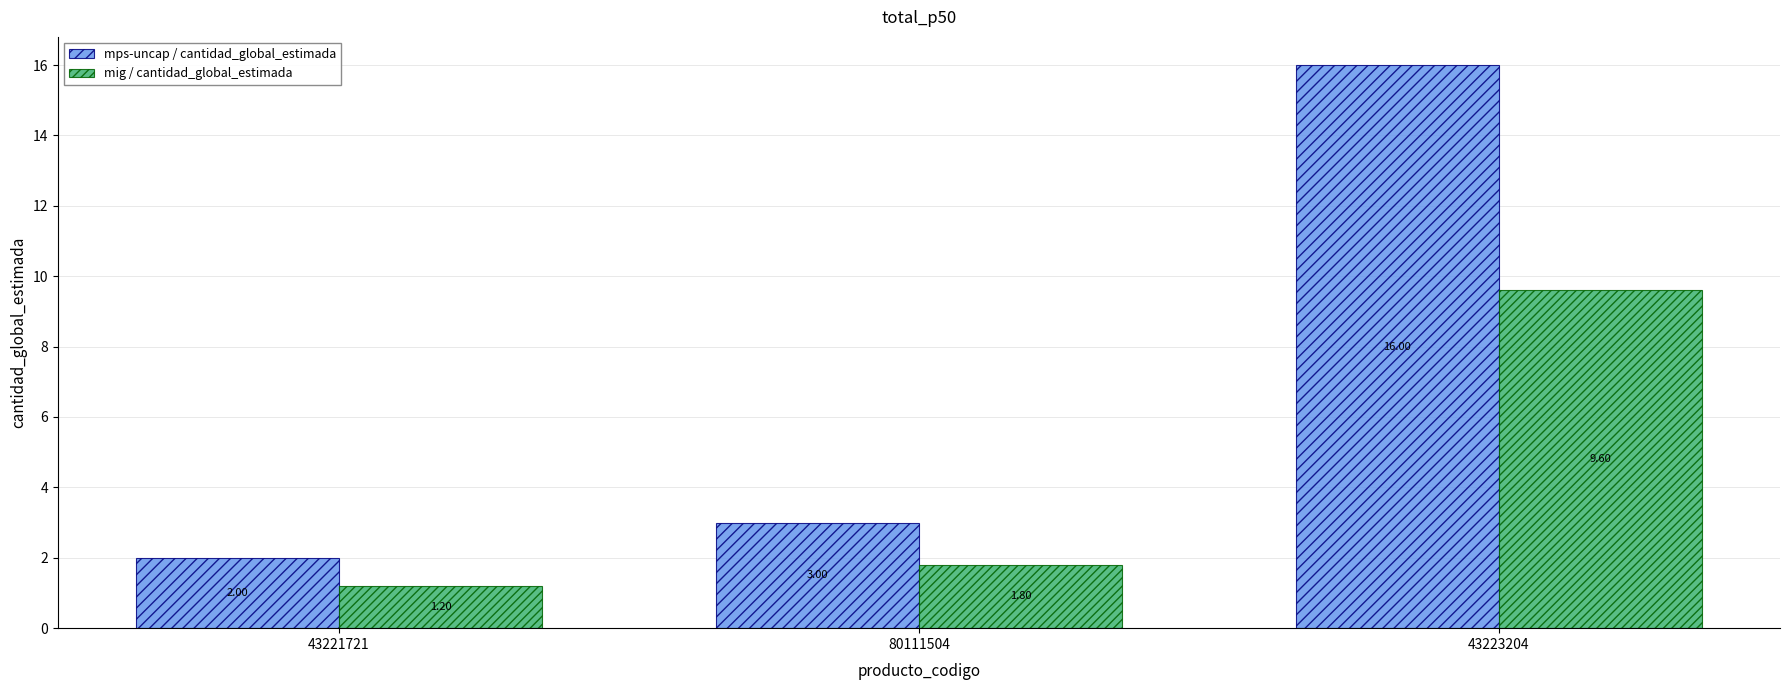

Which series has the largest range (max minus min)?

mps-uncap / cantidad_global_estimada